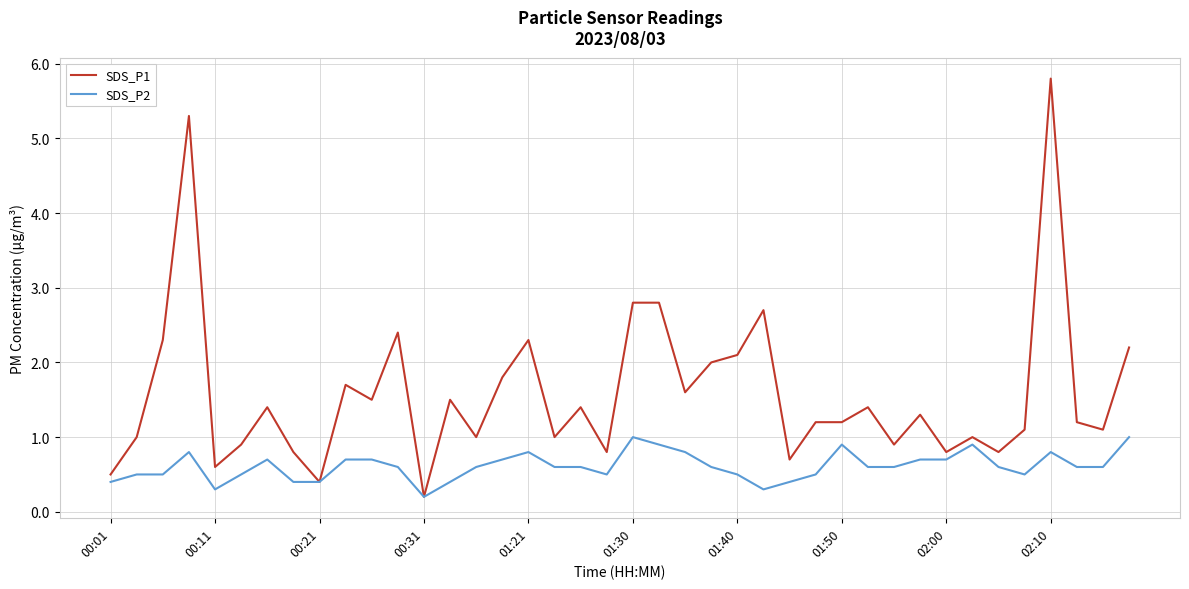

What is the average value of the SDS_P2 series?

0.6